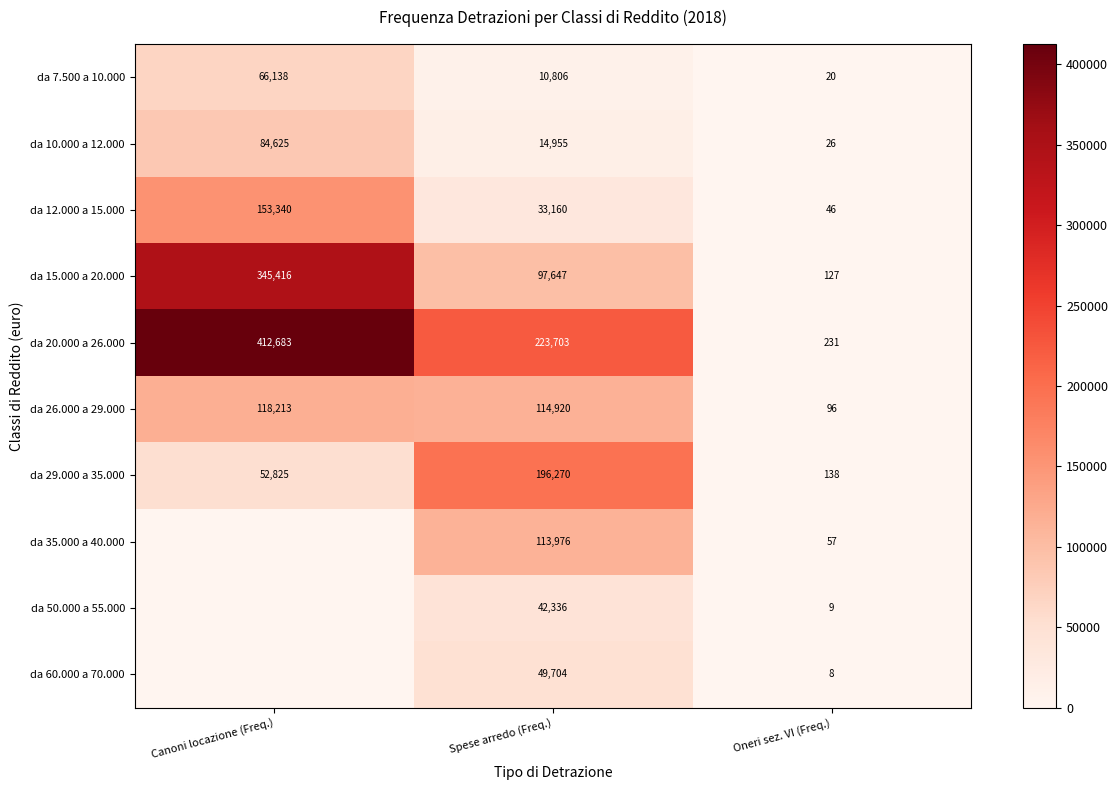

The da 10.000 a 12.000 series shows 45 at Oneri sez. VI (Freq.). True or false?

False